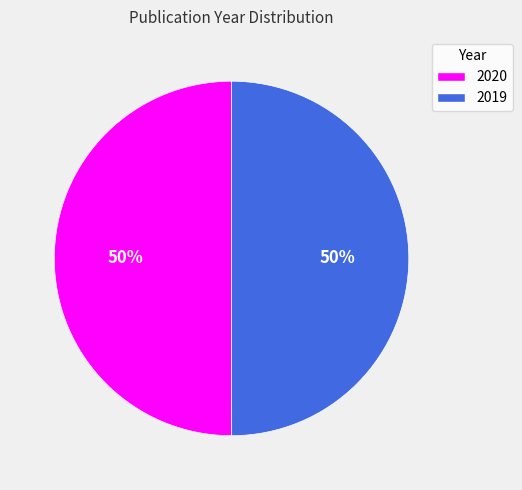

To the nearest percent, what is the combined percentage of 2020 and 2019?

100%